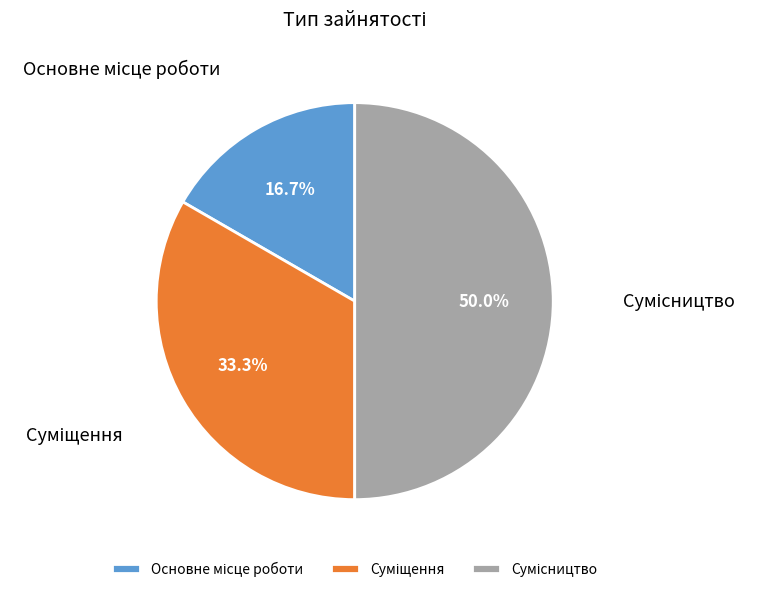

How many slices are in this pie chart?

3